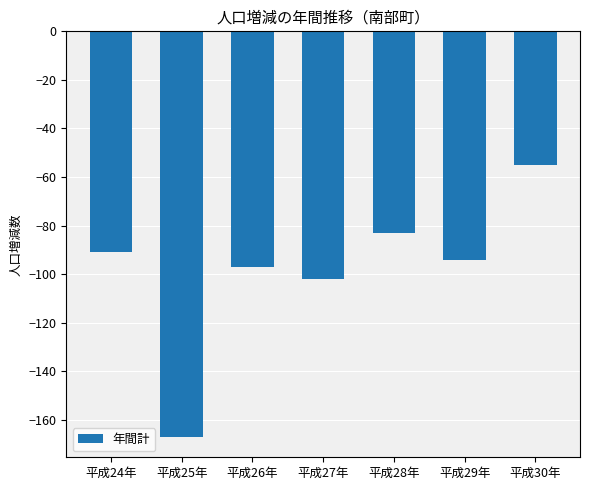

What position from the right is 平成25年?

6